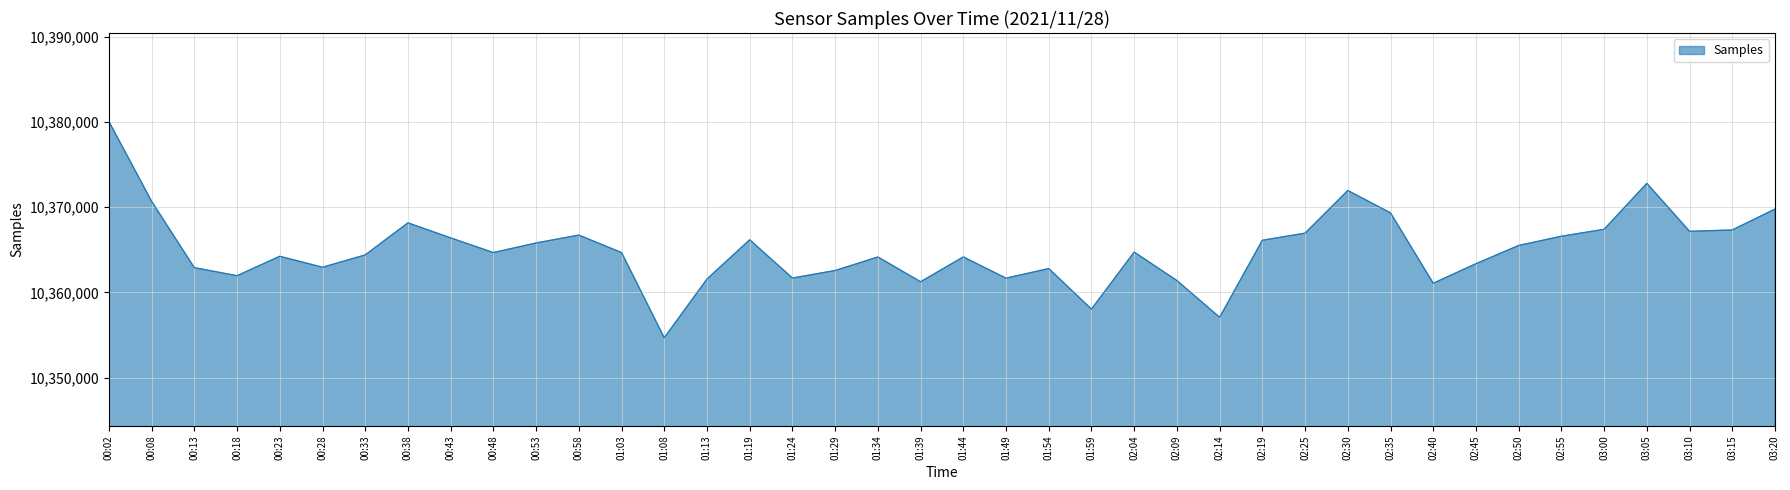

Approximately how many times larger is the value at 02:35 compared to 01:54?

1.0